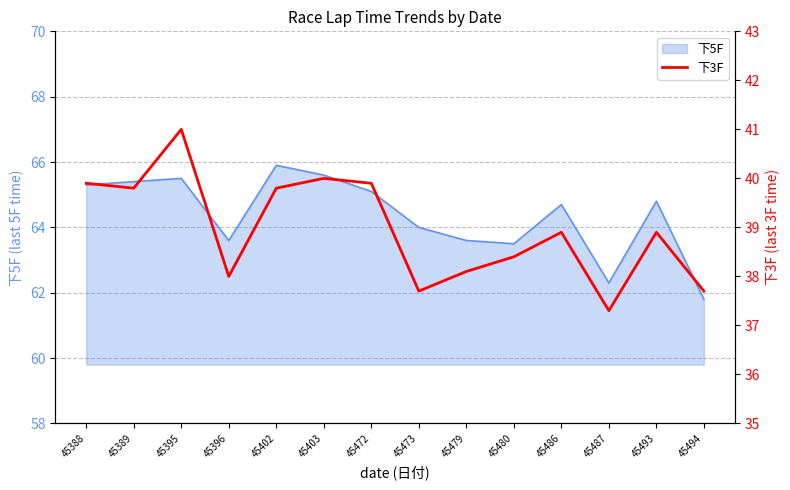

True or false: the data shows 18.3 at 45473.

False